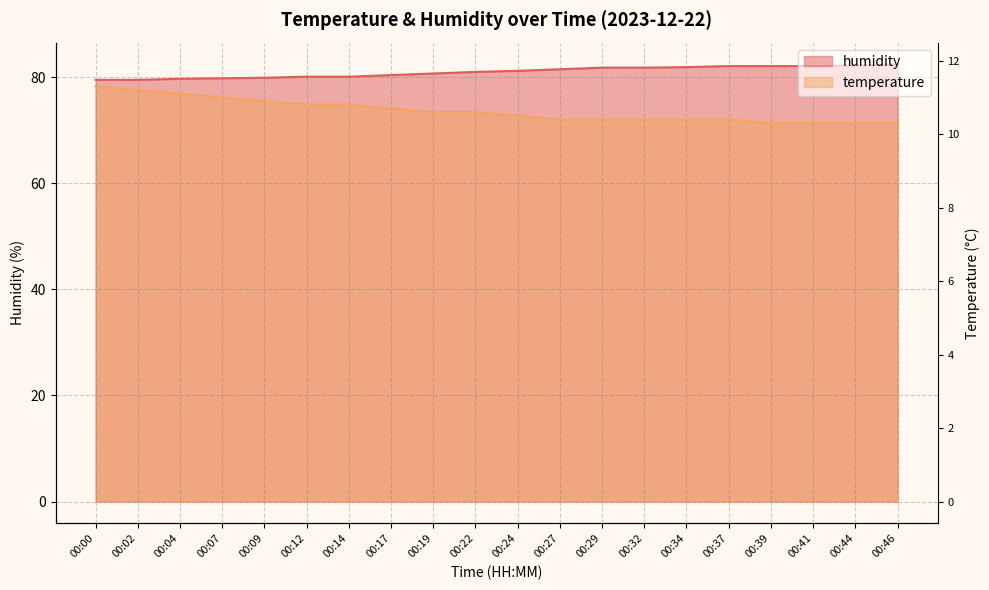

At which label does temperature reach its peak?

00:00